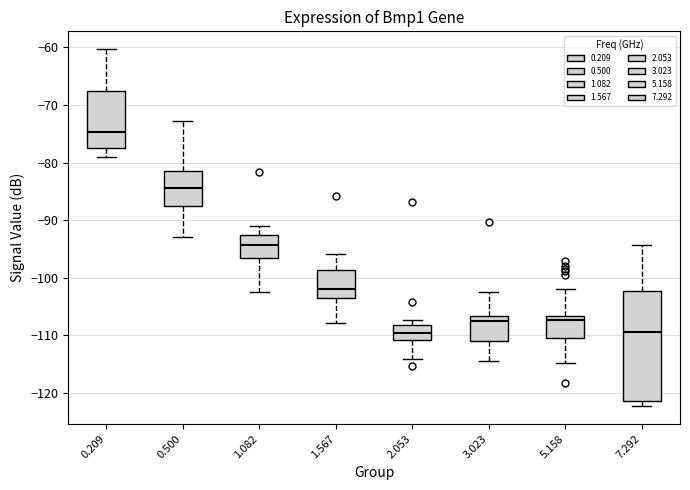

Reading left to right, transcribe this box plot: for each box, give where its median line is, the range the box spans, and where its two whiskers end, as read against the y-axis. The values are not printed on the chart, so give them approximately, as read against the axis.

0.209: median -75, box -77 to -68, whiskers -79 to -60
0.500: median -84, box -88 to -81, whiskers -93 to -73
1.082: median -94, box -97 to -93, whiskers -102 to -91
1.567: median -102, box -104 to -99, whiskers -108 to -96
2.053: median -110, box -111 to -108, whiskers -114 to -107
3.023: median -107 (just below the box's upper edge), box -111 to -107, whiskers -114 to -102
5.158: median -107 (just below the box's upper edge), box -110 to -107, whiskers -115 to -102
7.292: median -109, box -121 to -102, whiskers -122 to -94